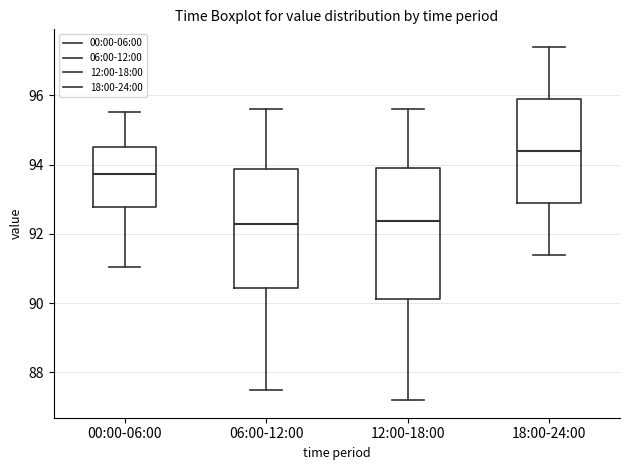

Reading left to right, transcribe this box plot: for each box, give where its median line is, the range the box spans, and where its two whiskers end, as read against the y-axis. The values are not printed on the chart, so give them approximately, as read against the axis.

00:00-06:00: median 93.8, box 92.8 to 94.6, whiskers 91.0 to 95.6
06:00-12:00: median 92.4, box 90.4 to 93.8, whiskers 87.6 to 95.6
12:00-18:00: median 92.4, box 90.2 to 94.0, whiskers 87.2 to 95.6
18:00-24:00: median 94.4, box 93.0 to 96.0, whiskers 91.4 to 97.4